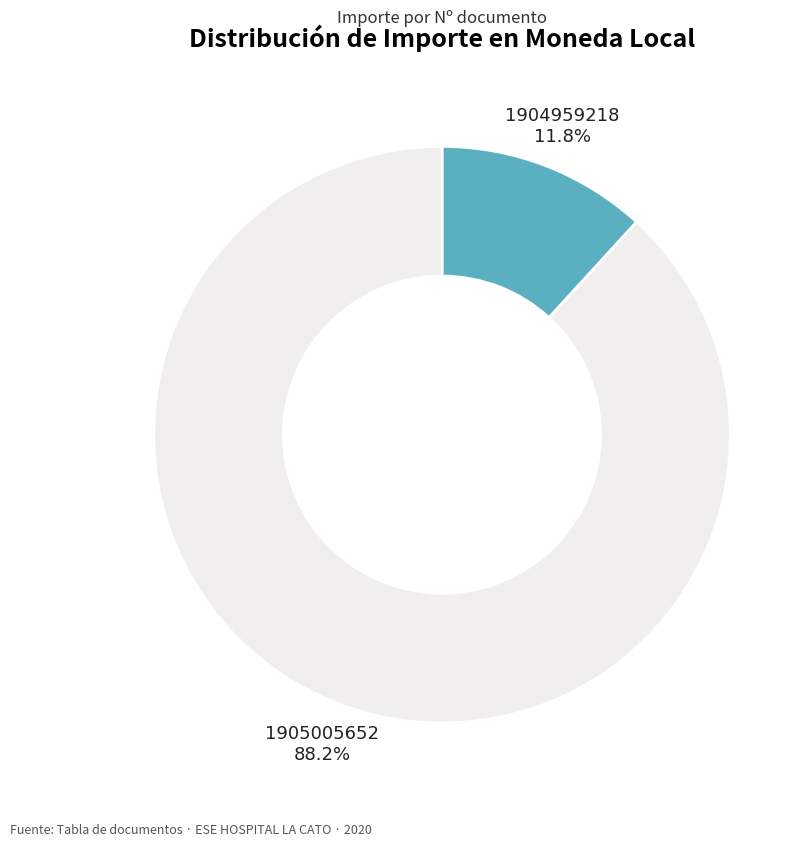

What percentage is the 1905005652 slice, to the nearest percent?

88%